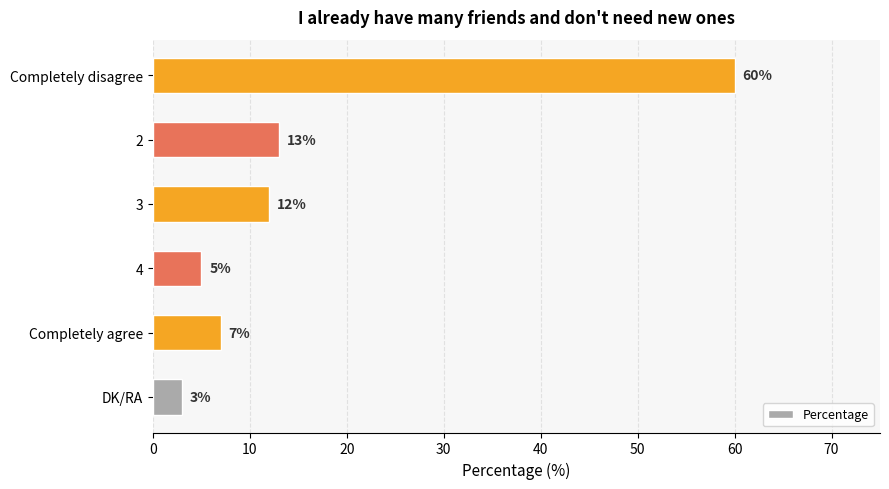

Is it true that the value at 2 is 18?

False